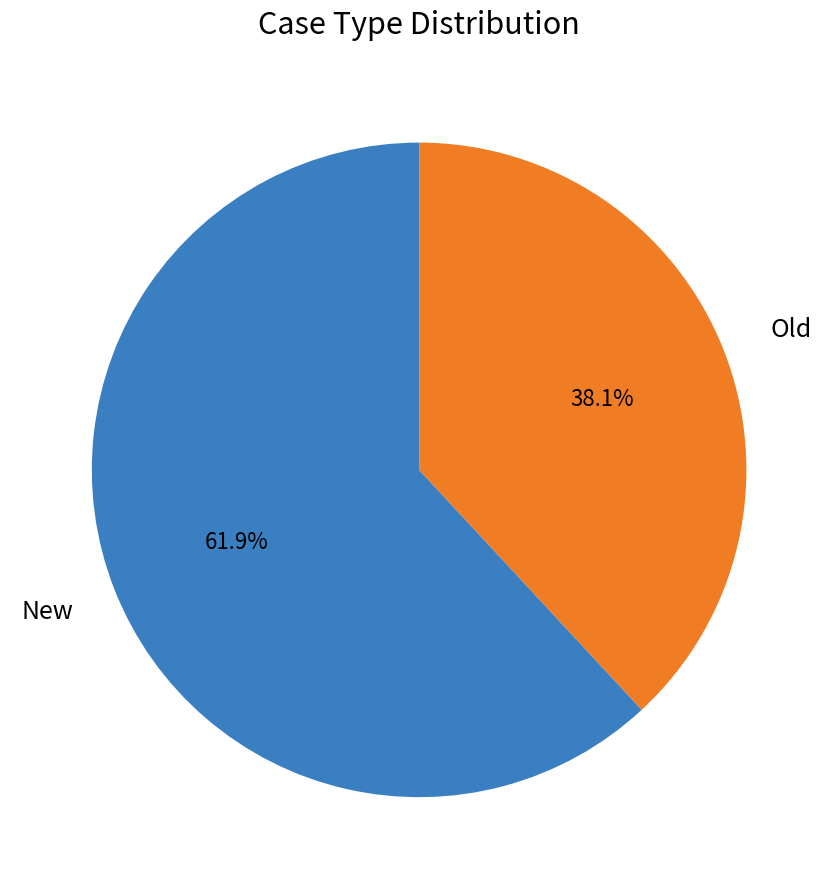

Count the number of slices in the pie.

2